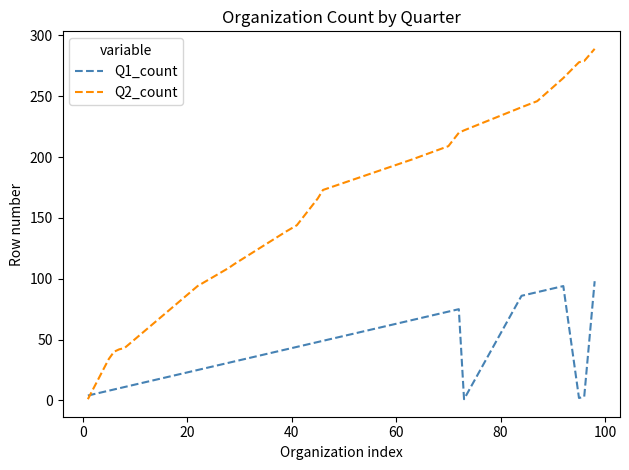

After their last crossing, which series has the higher values: Q2_count or Q1_count?

Q2_count